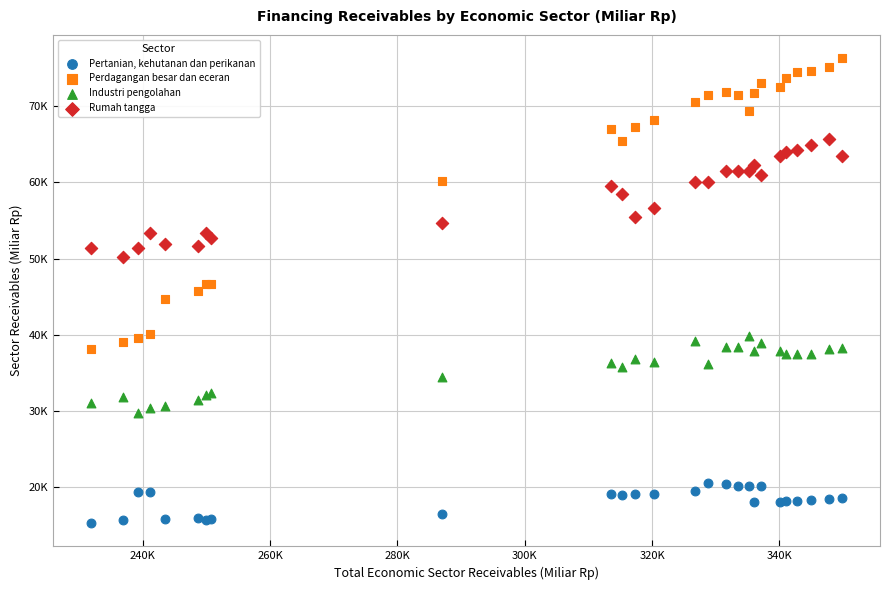

Which series reaches the maximum Y coordinate?

Perdagangan besar dan eceran